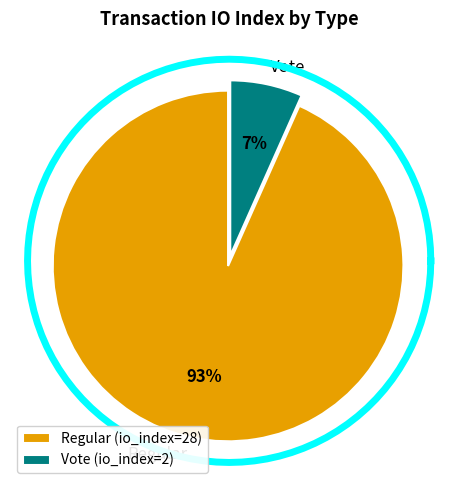

Is it true that Vote is 7% of the pie?

True